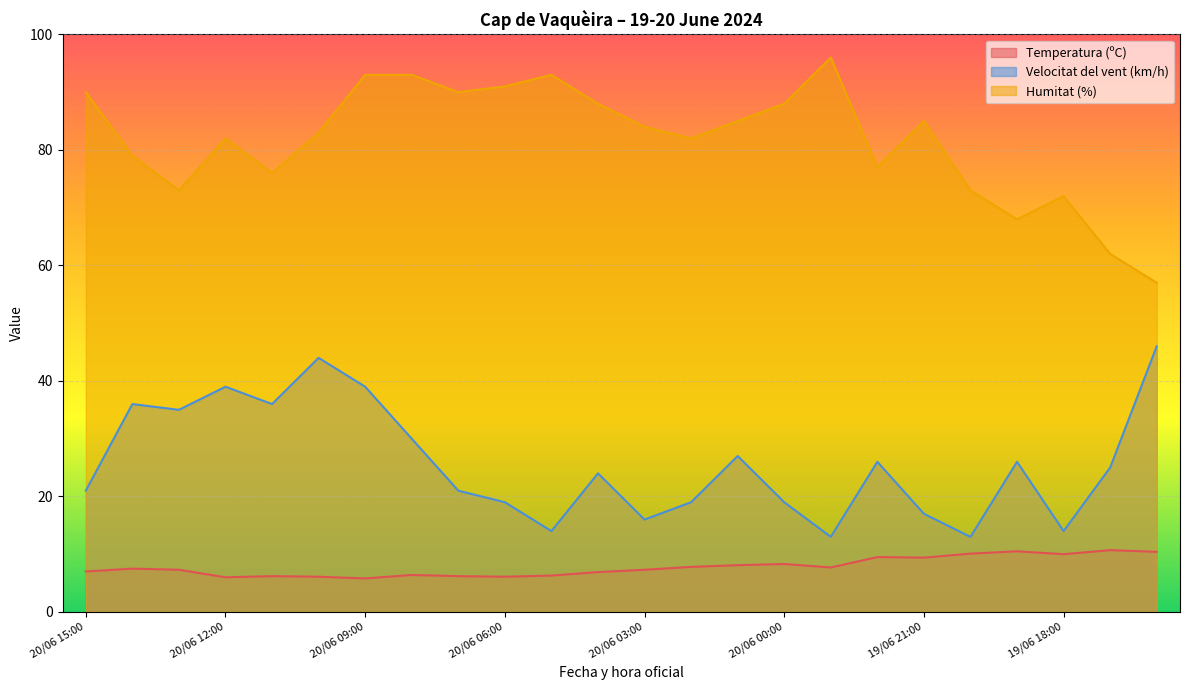

True or false: Humitat (%) and Temperatura (ºC) intersect in this chart.

False